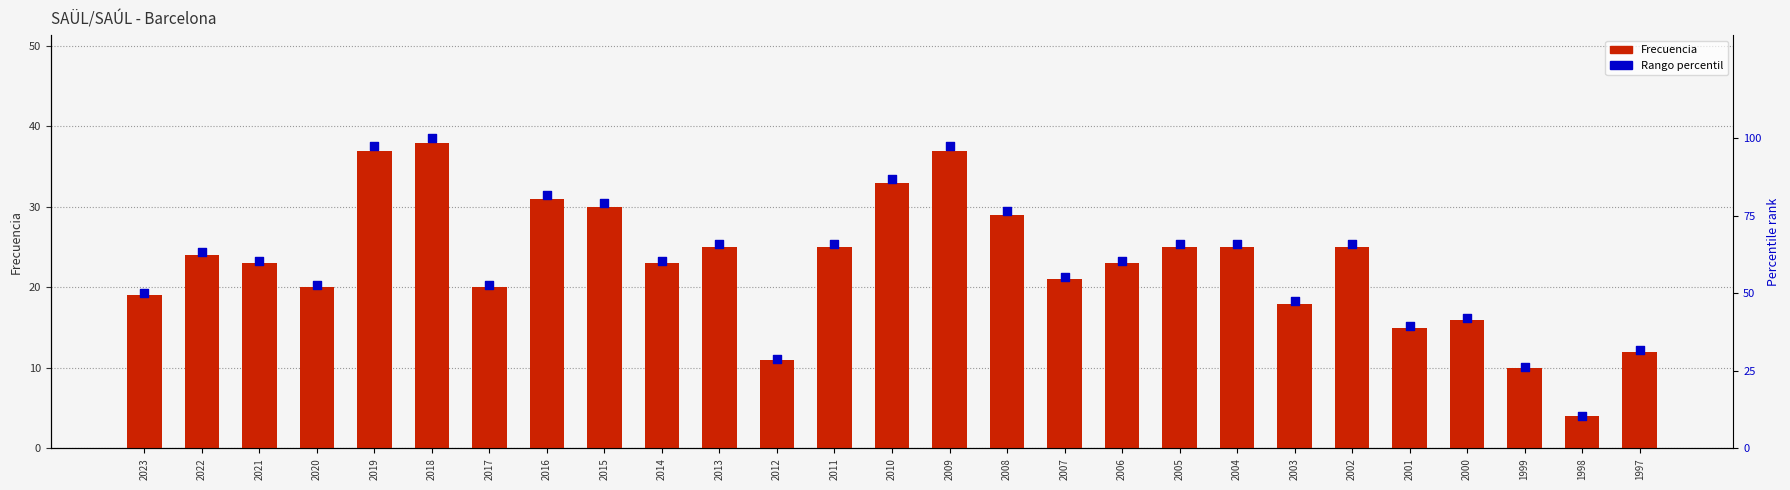

What is the total value across all series at 1999?

36.3